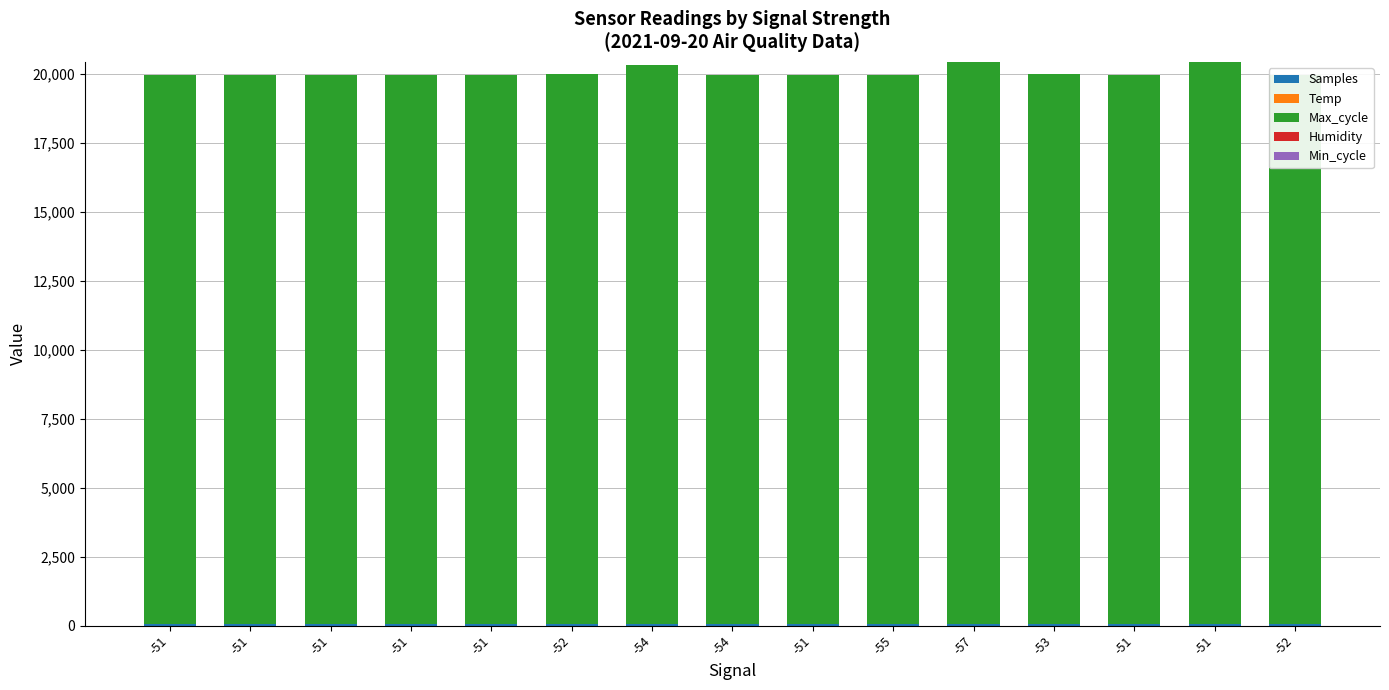

Reading left to right, transcribe all the data shown in this chart.

Samples: -51=50.7	-51=50.7	-51=50.7	-51=50.7	-51=50.7	-52=50.7	-54=50.7	-54=50.7	-51=50.7	-55=50.7	-57=50.7	-53=50.7	-51=50.6	-51=50.7	-52=50.7
Temp: -51=0.0	-51=0.0	-51=0.0	-51=0.0	-51=0.0	-52=0.0	-54=0.0	-54=0.0	-51=0.0	-55=0.0	-57=0.0	-53=0.0	-51=0.0	-51=0.0	-52=0.0
Max_cycle: -51=19919.0	-51=19939.0	-51=19916.0	-51=19928.0	-51=19920.0	-52=19943.0	-54=20294.0	-54=19913.0	-51=19919.0	-55=19919.0	-57=20393.0	-53=19943.0	-51=19928.0	-51=20394.0	-52=19916.0
Humidity: -51=0.1	-51=0.1	-51=0.1	-51=0.1	-51=0.1	-52=0.1	-54=0.1	-54=0.1	-51=0.1	-55=0.1	-57=0.1	-53=0.1	-51=0.1	-51=0.1	-52=0.1
Min_cycle: -51=0.1	-51=0.1	-51=0.1	-51=0.1	-51=0.1	-52=0.1	-54=0.1	-54=0.1	-51=0.1	-55=0.1	-57=0.1	-53=0.1	-51=0.1	-51=0.1	-52=0.1